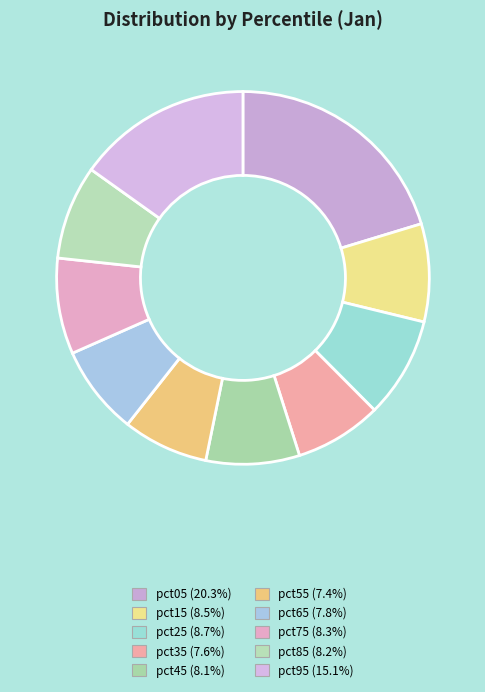

Count the number of slices in the pie.

10